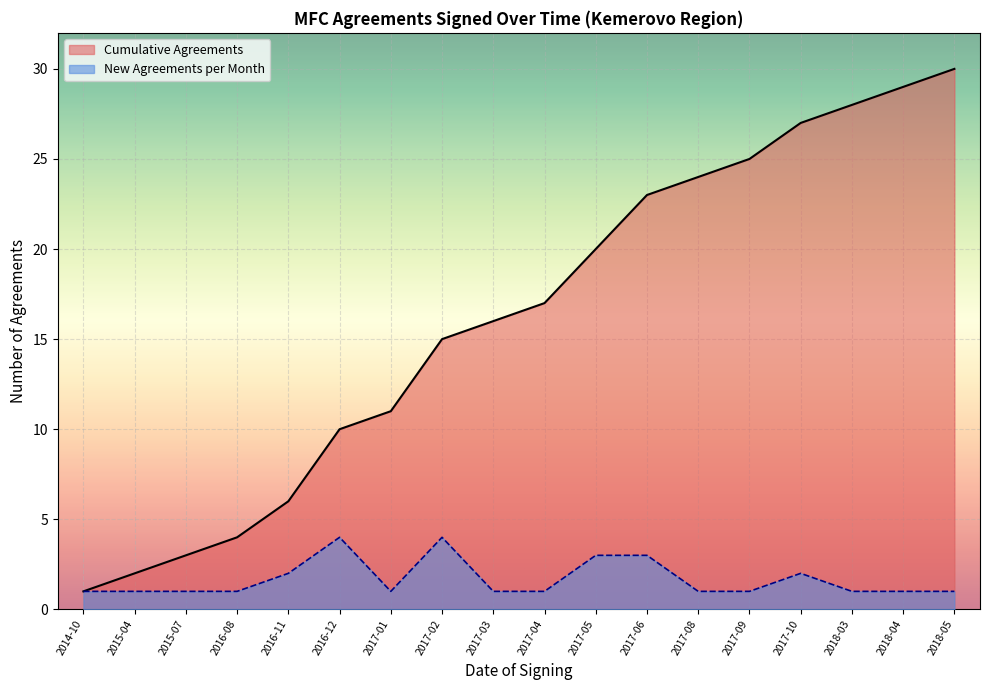

How many categories are shown in the chart?

18